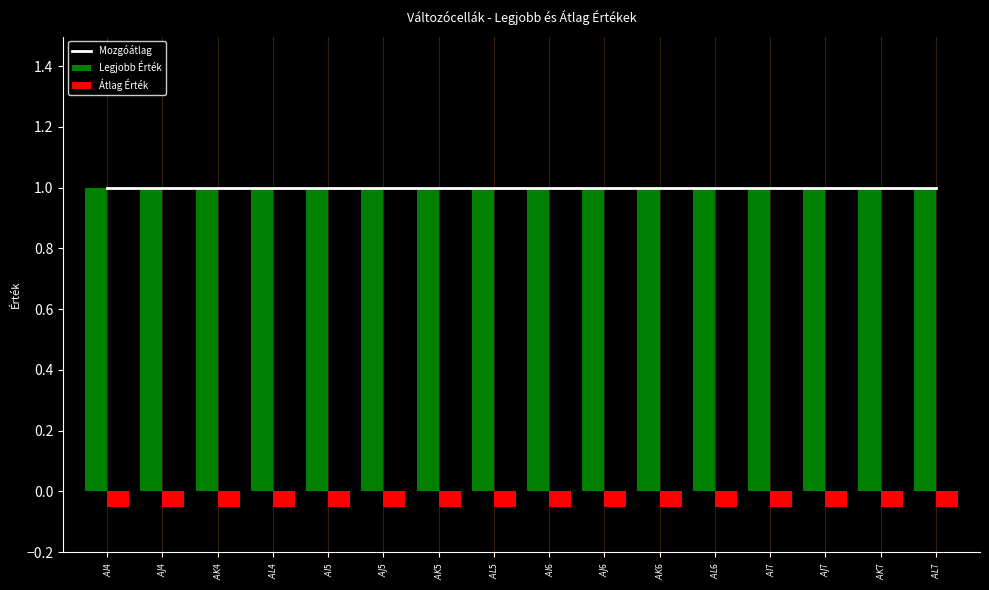

What is the label of the 13th bar from the left?

$AI$7